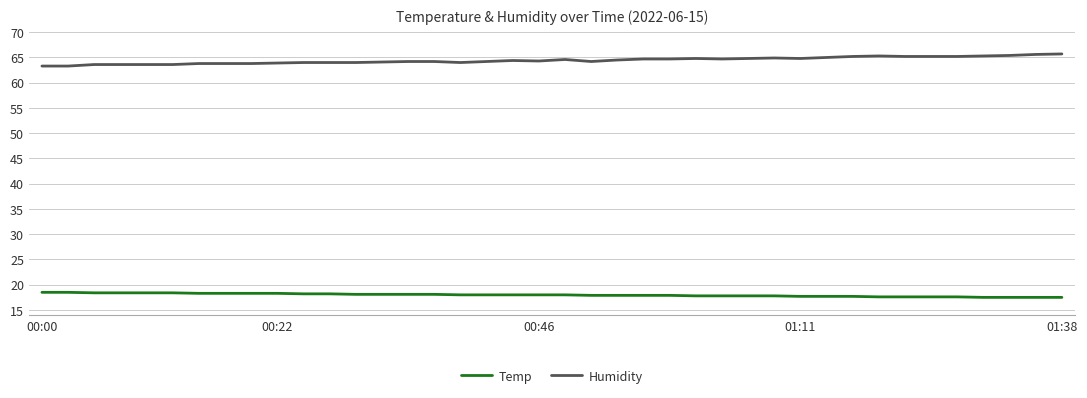

What is the maximum value for Temp?

18.5